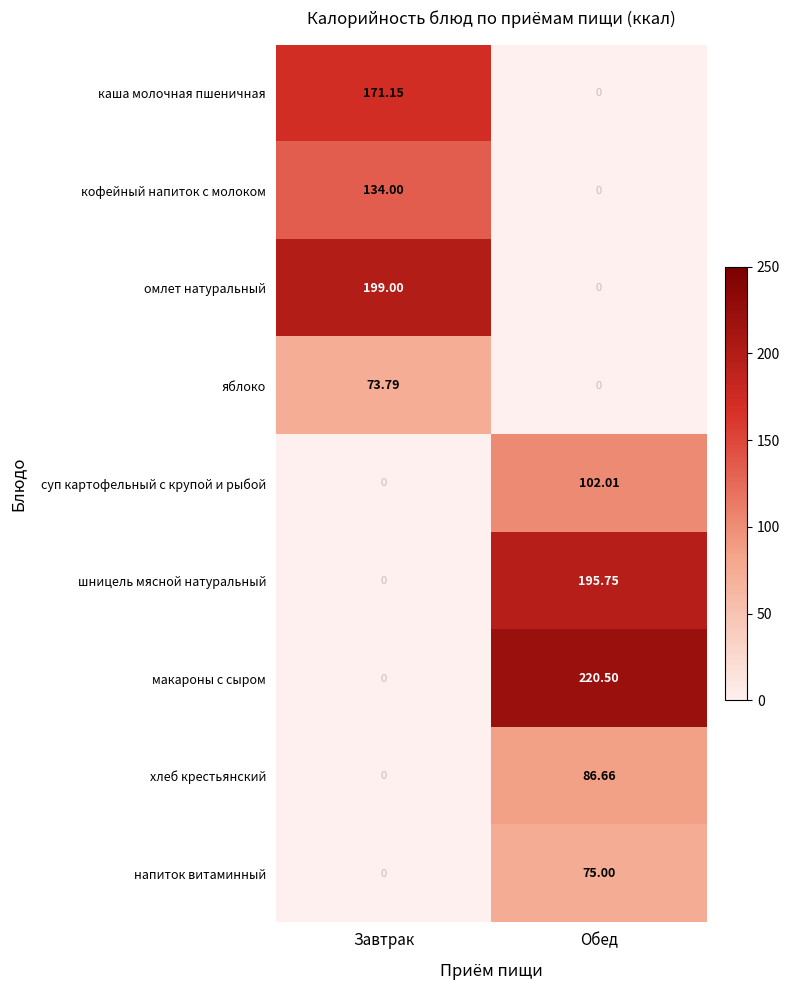

Which series has the widest spread of values?

макароны с сыром